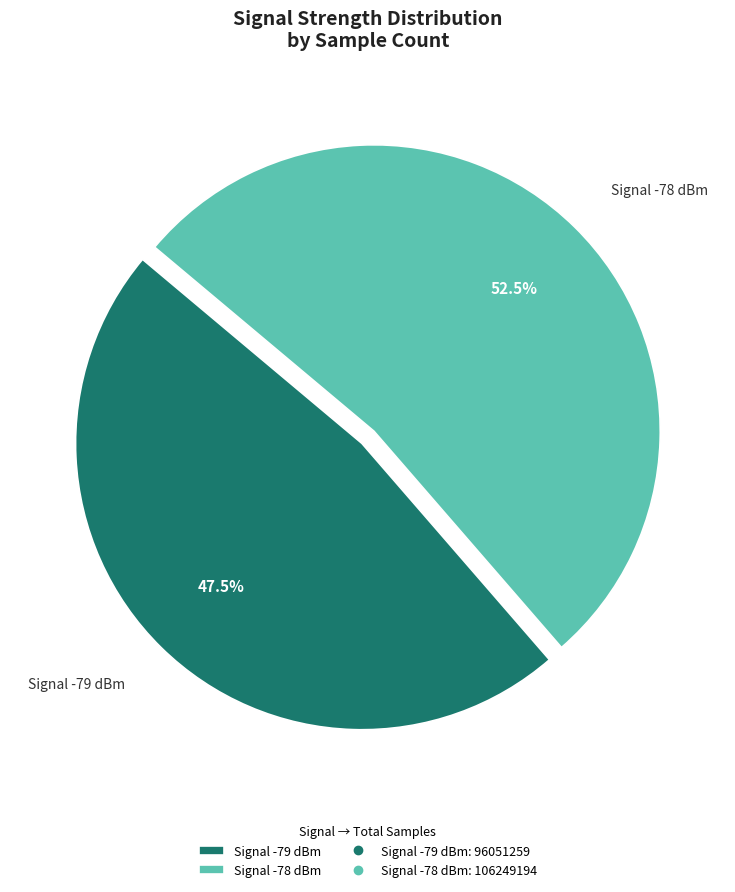

What percentage do Signal -78 dBm and Signal -79 dBm together represent?

100.0%